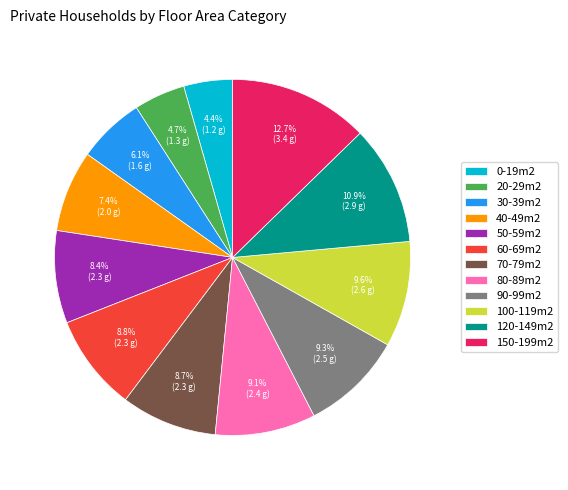

Count the number of slices in the pie.

12